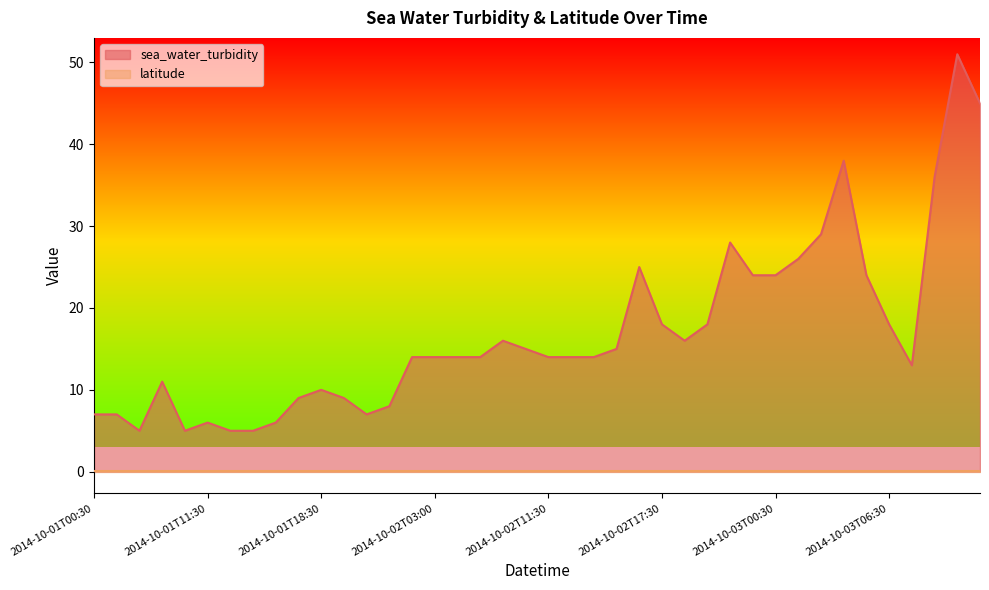

How many lines are shown in the chart?

2